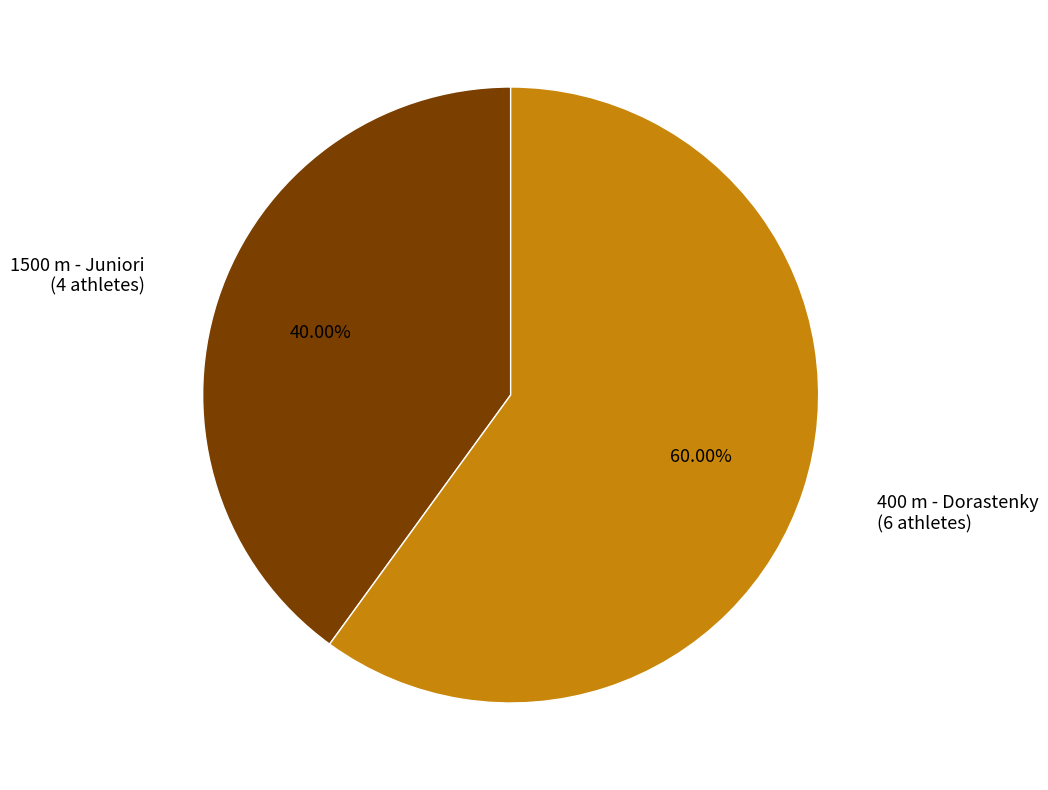

The 1500 m - Juniori slice represents 29% of the pie. True or false?

False